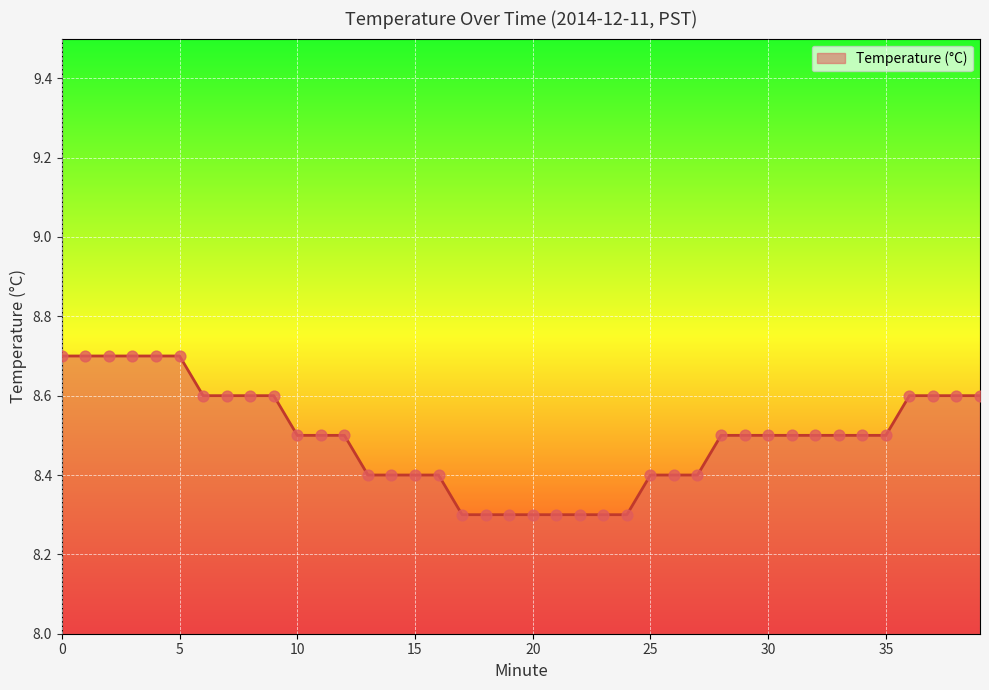

What is the smallest value displayed?

8.3